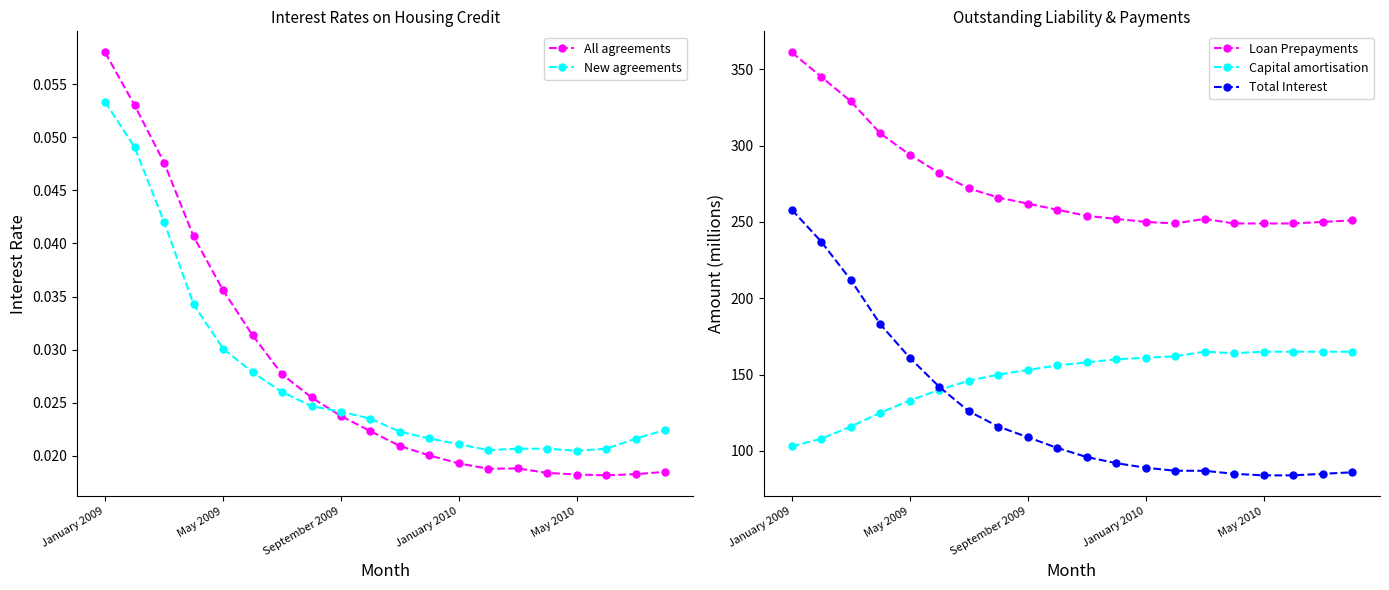

How many values in the Total Interest series exceed 102?

9